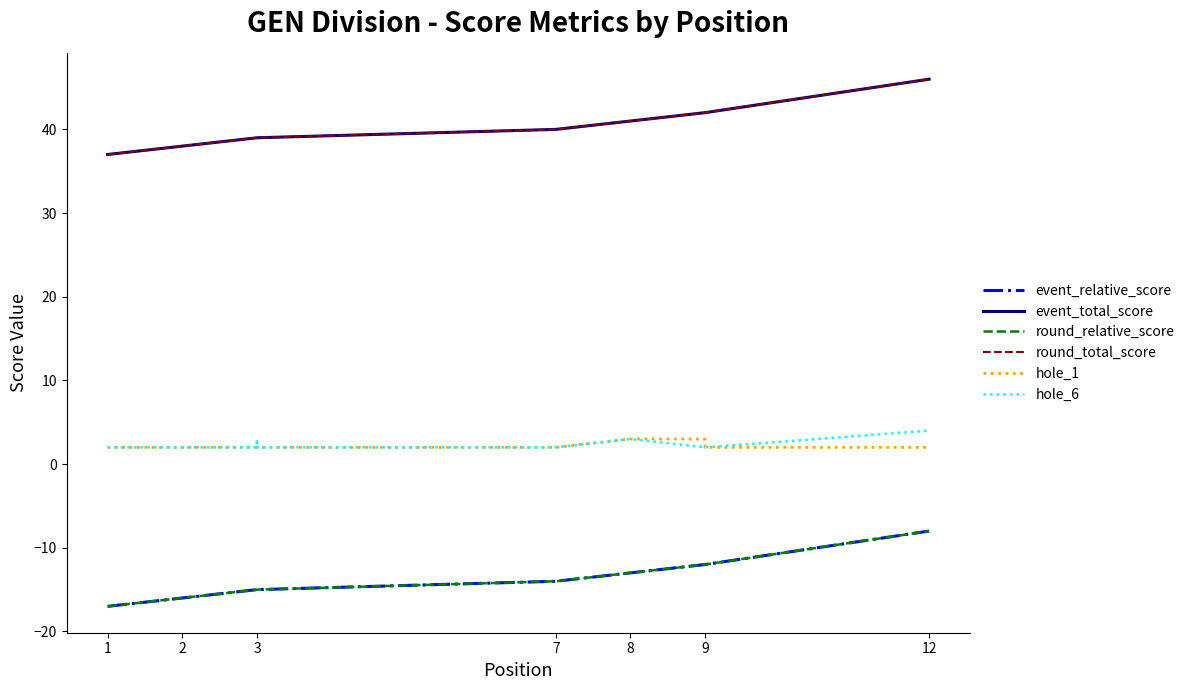

What is the minimum value for hole_6?

2